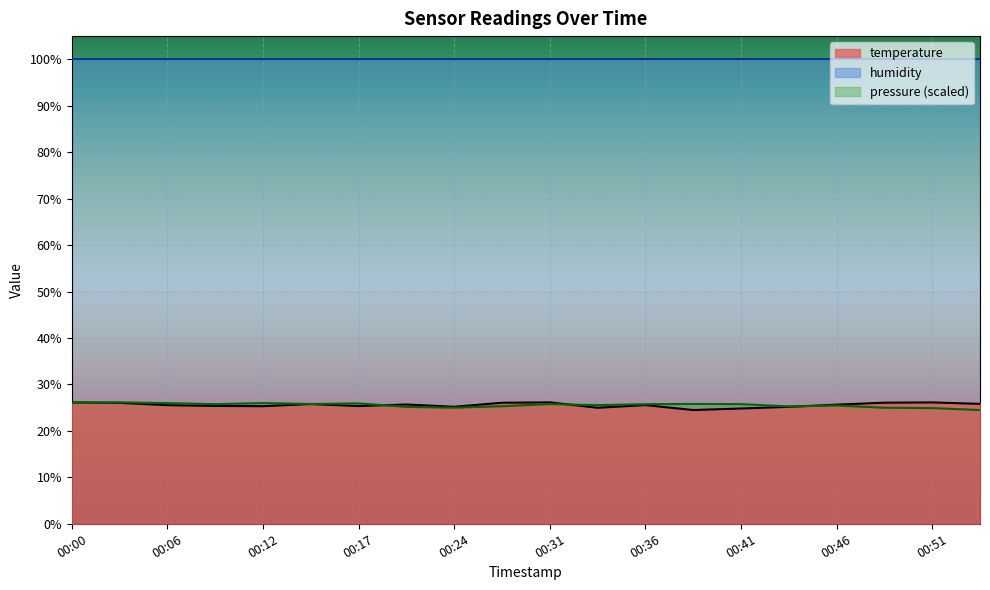

The value at 00:09 is 25.4. True or false?

True